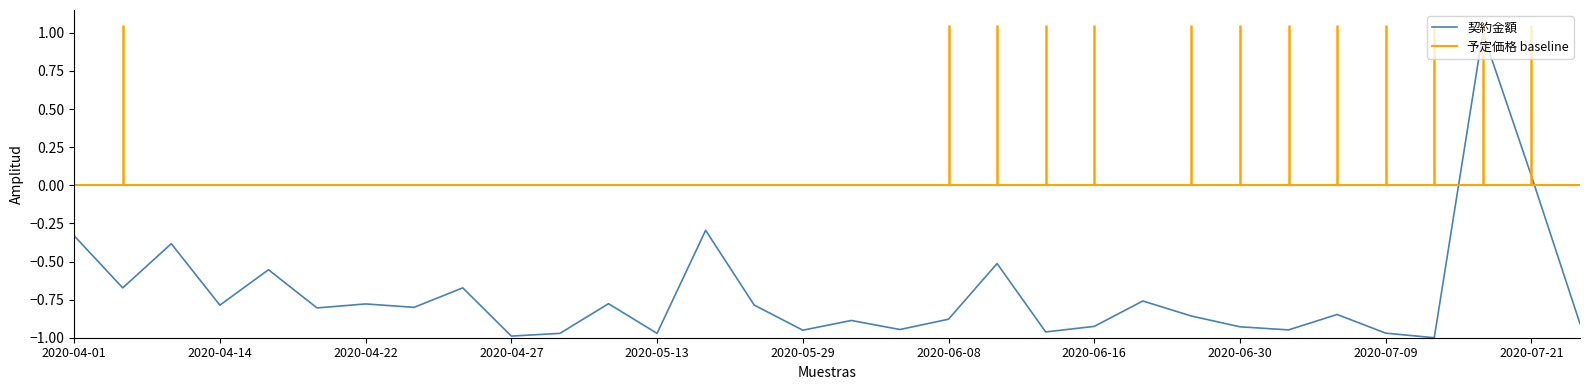

True or false: 契約金額 has a value of -0.2 at 2020-04-01.

False